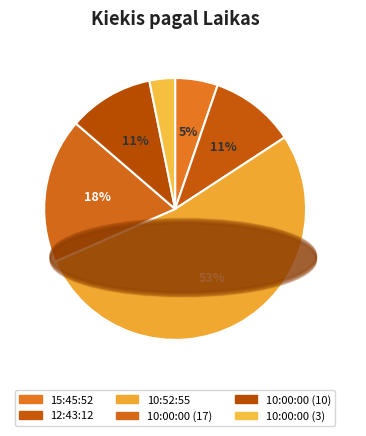

What percentage is NOT represented by 10:52:55?

47.4%